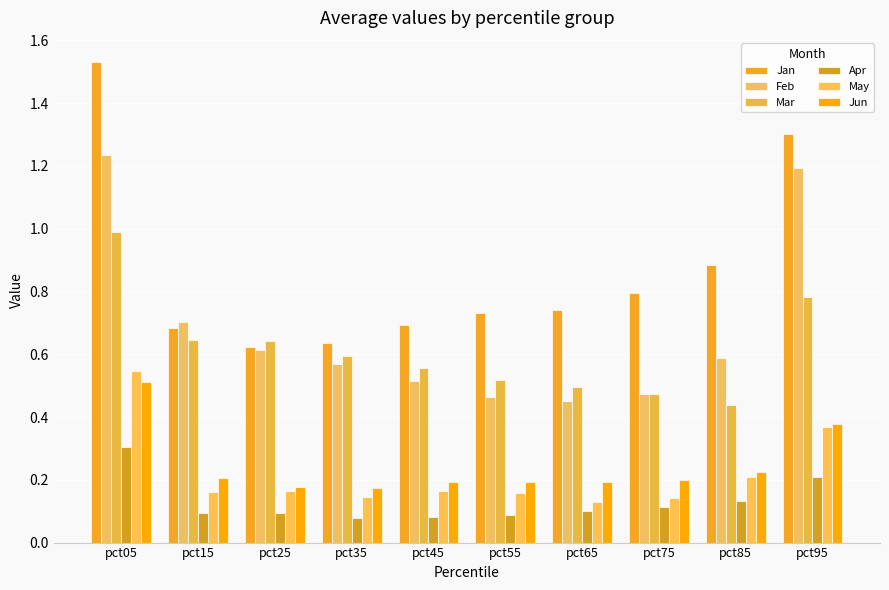

Is it true that Jun equals 0.2 at pct75?

True